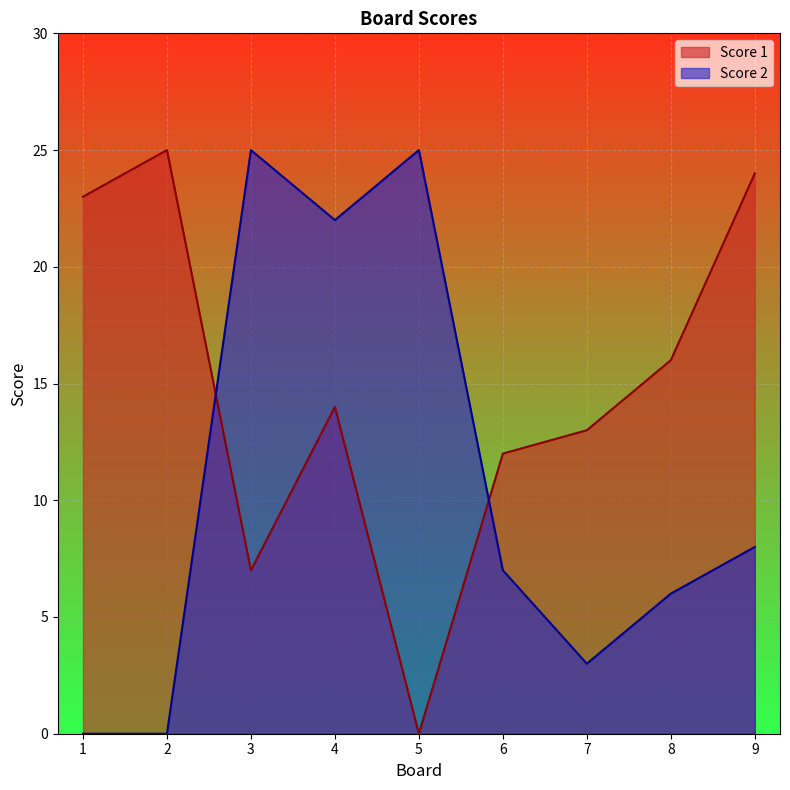

What are all the series names shown in the legend?

Score 1, Score 2